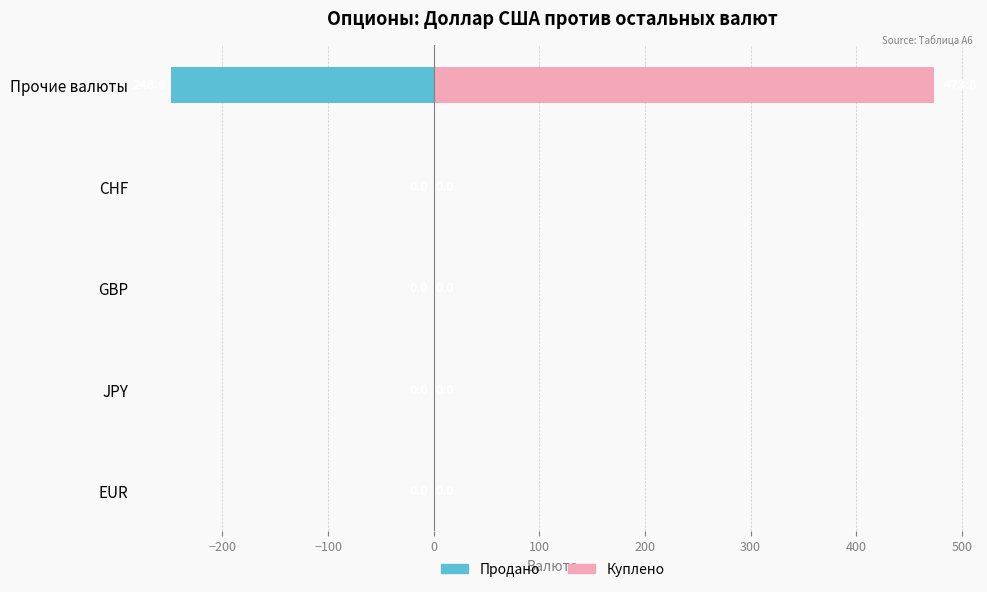

At Прочие валюты, list the series in order from largest to smallest.

Куплено, Продано